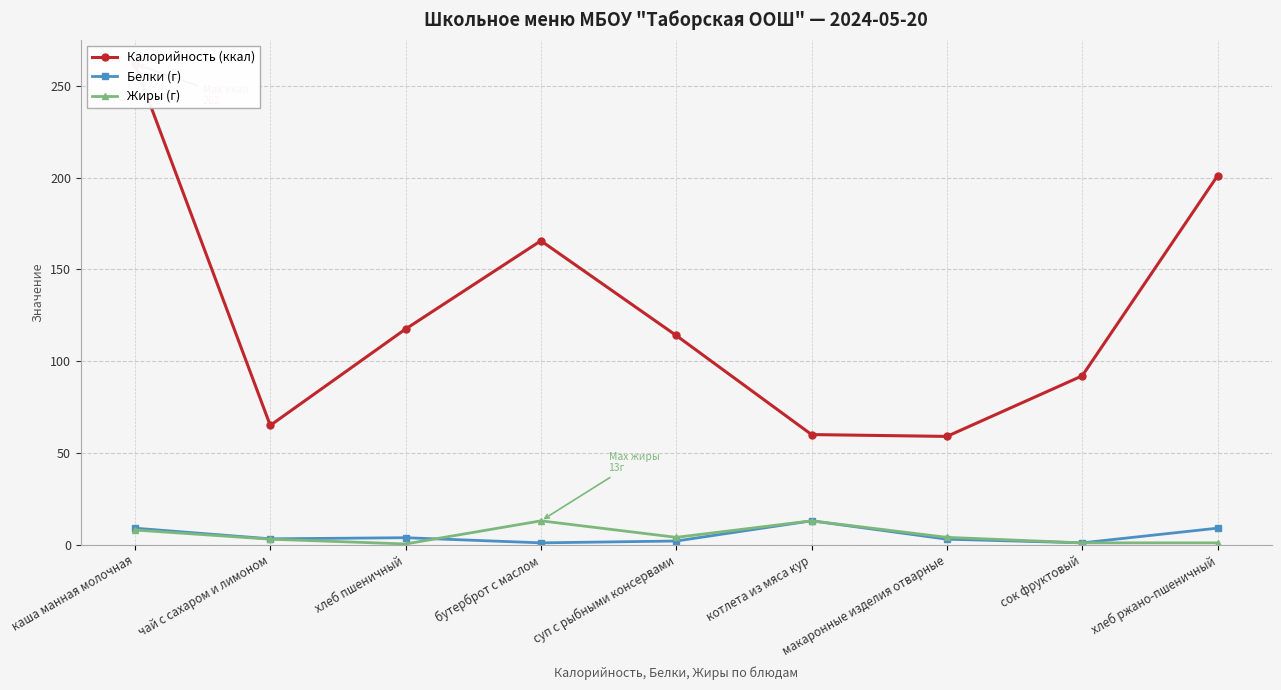

Which label corresponds to the smallest value in the chart?

хлеб пшеничный